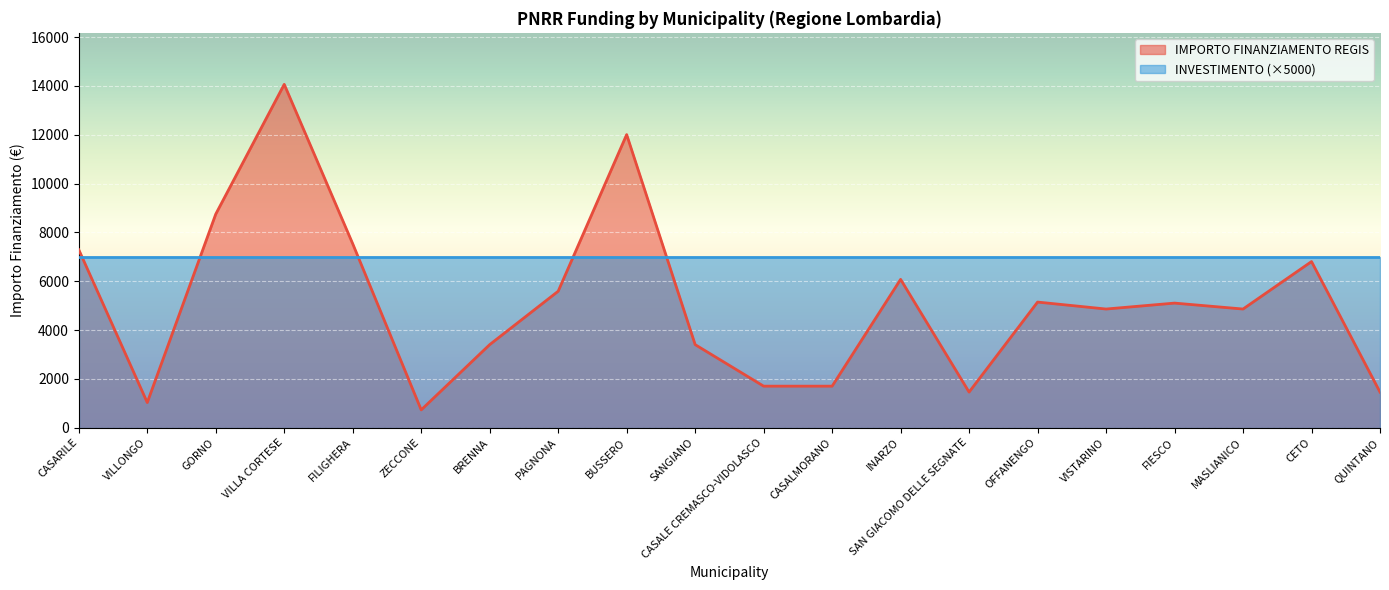

What is the ratio of the value at FIESCO to the value at SAN GIACOMO DELLE SEGNATE?

3.5